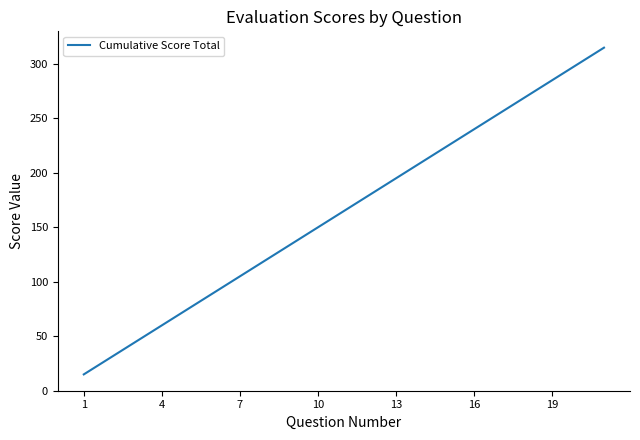

What is the difference between the maximum and minimum values?

300